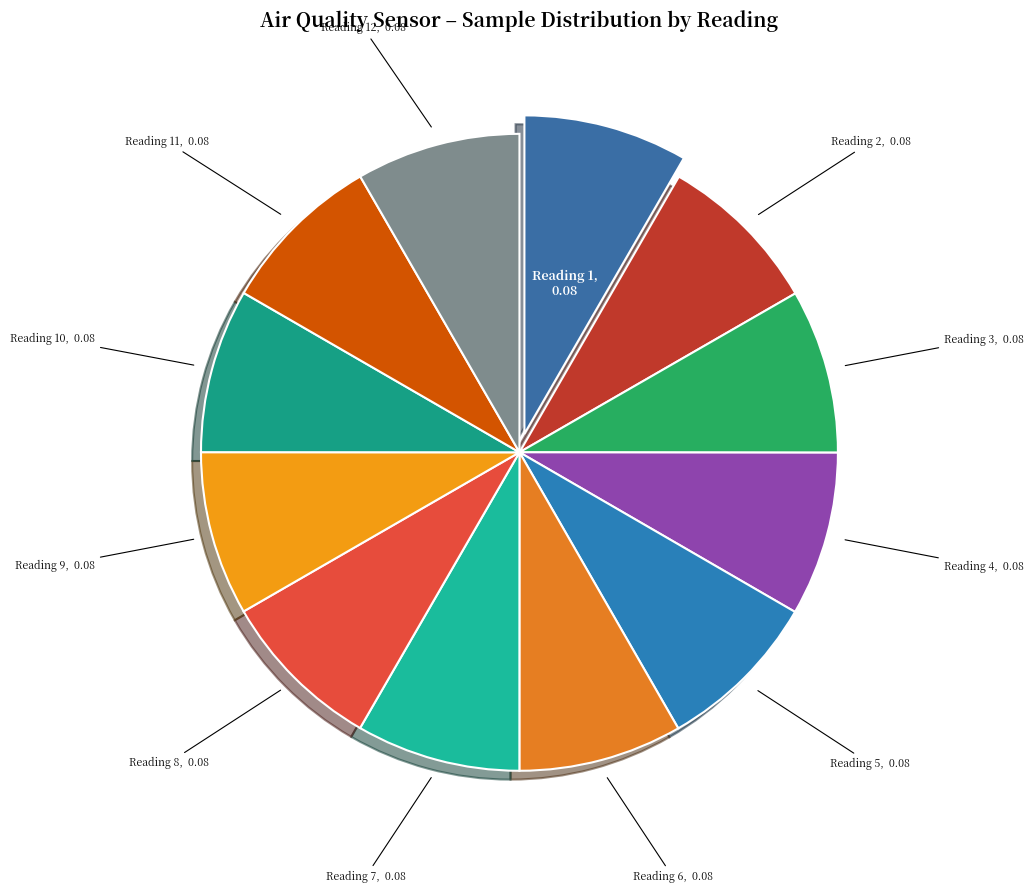

How many segments does this pie chart have?

12